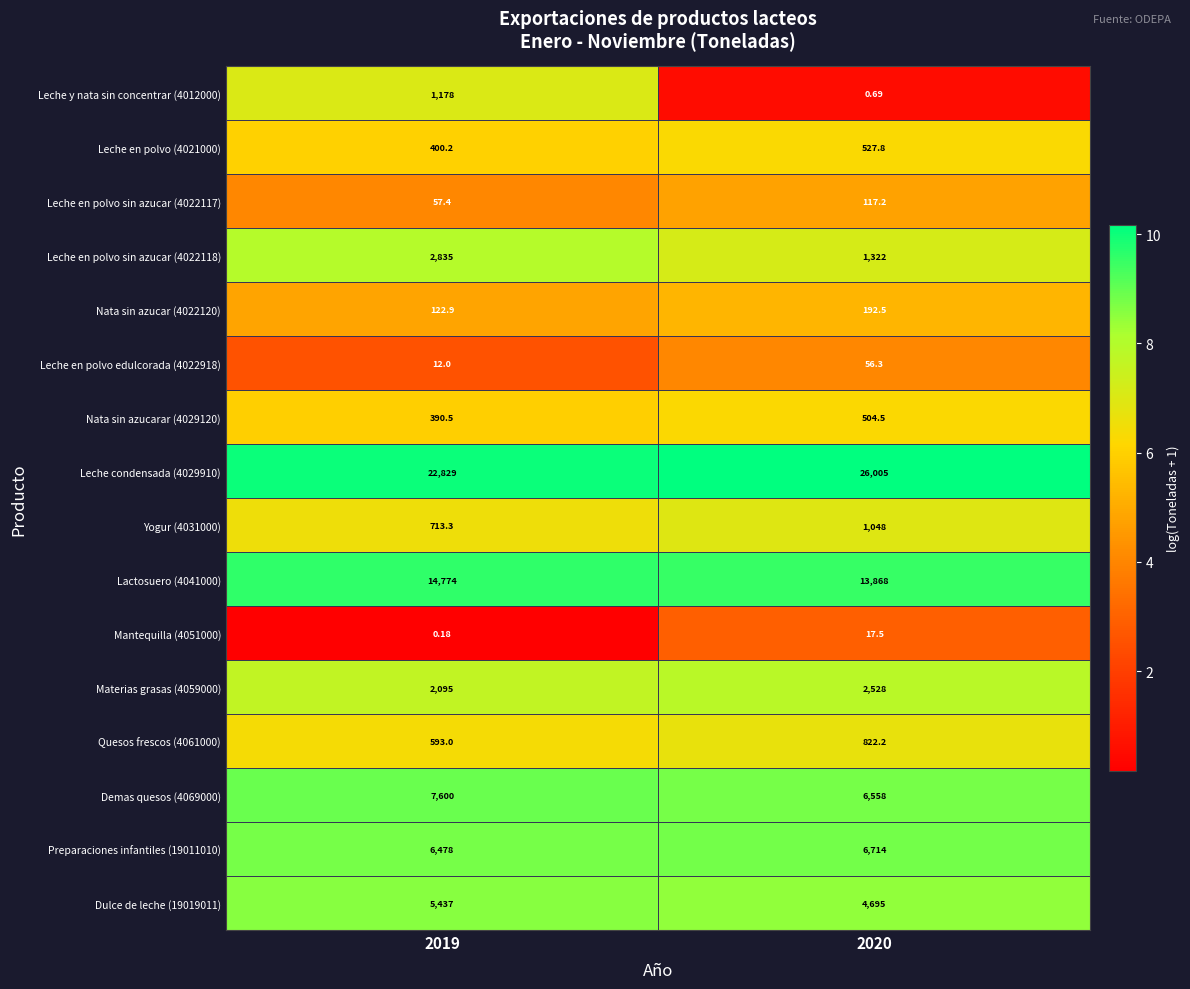

Rank the series at 2020 from lowest to highest value.

Leche y nata sin concentrar (4012000), Mantequilla (4051000), Leche en polvo edulcorada (4022918), Leche en polvo sin azucar (4022117), Nata sin azucar (4022120), Nata sin azucarar (4029120), Leche en polvo (4021000), Quesos frescos (4061000), Yogur (4031000), Leche en polvo sin azucar (4022118), Materias grasas (4059000), Dulce de leche (19019011), Demas quesos (4069000), Preparaciones infantiles (19011010), Lactosuero (4041000), Leche condensada (4029910)